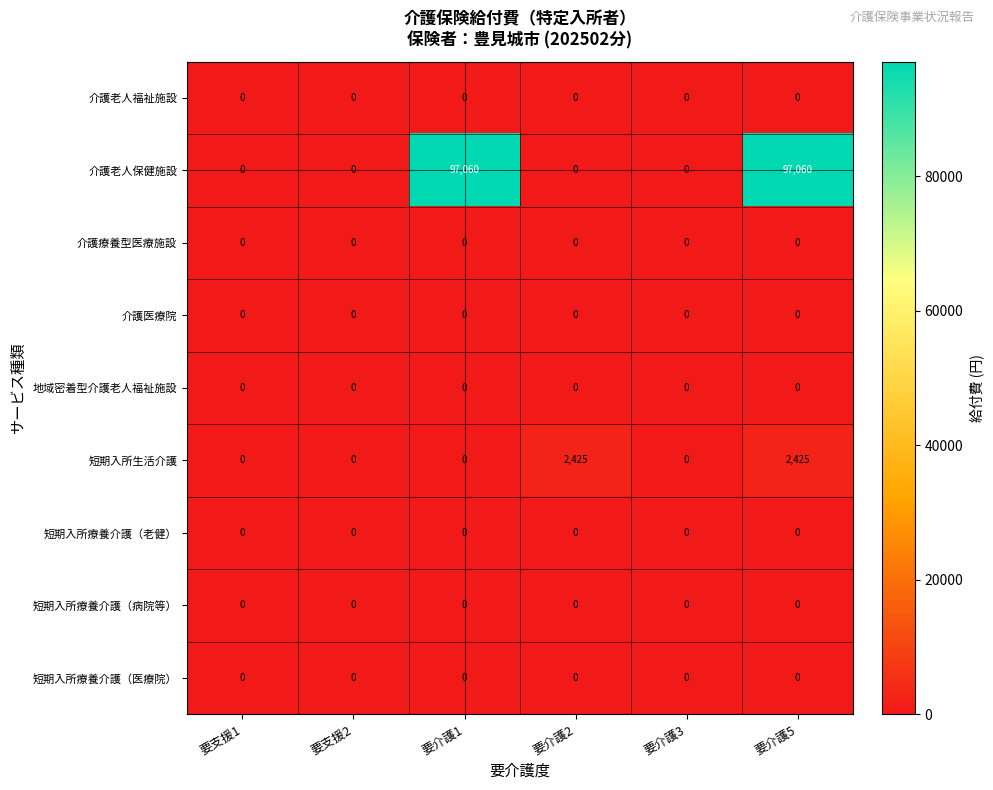

What is the difference between the highest and lowest values at 要介護2?

2425